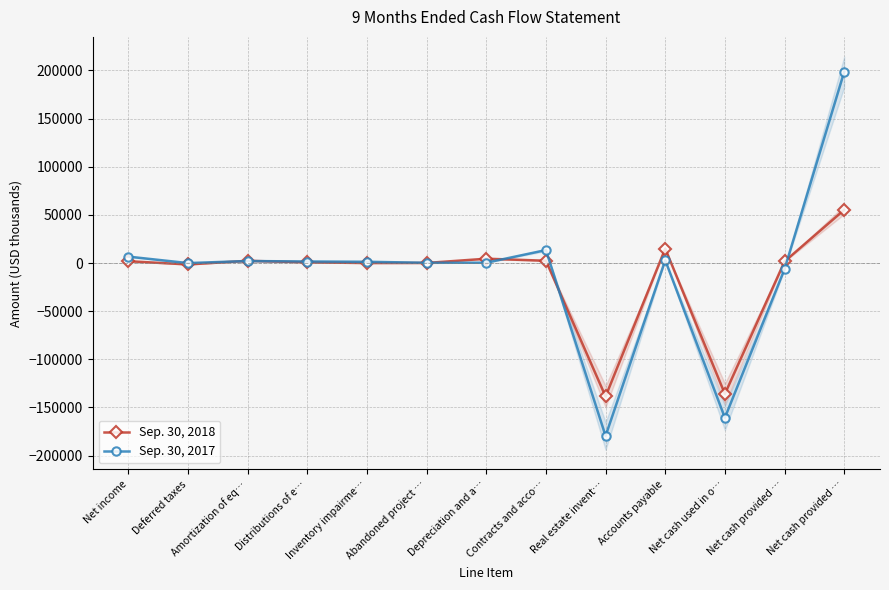

How many lines are shown in the chart?

2